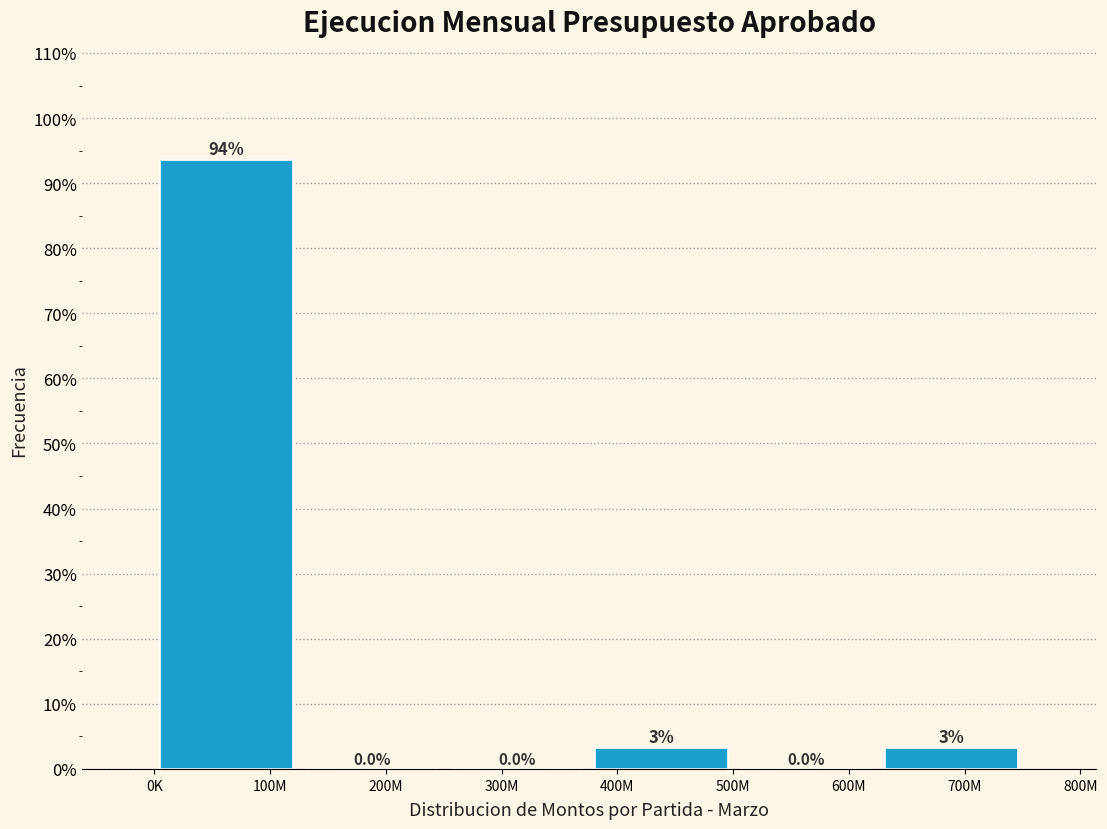

At which label does the data first exceed 3?

100M